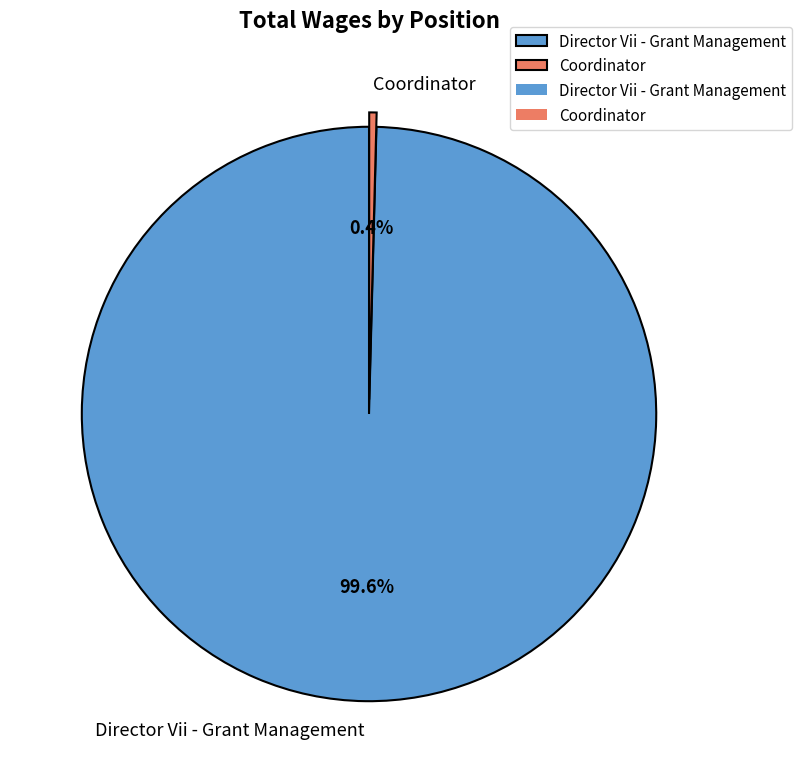

To the nearest percent, what percentage of the pie is Director Vii - Grant Management?

100%